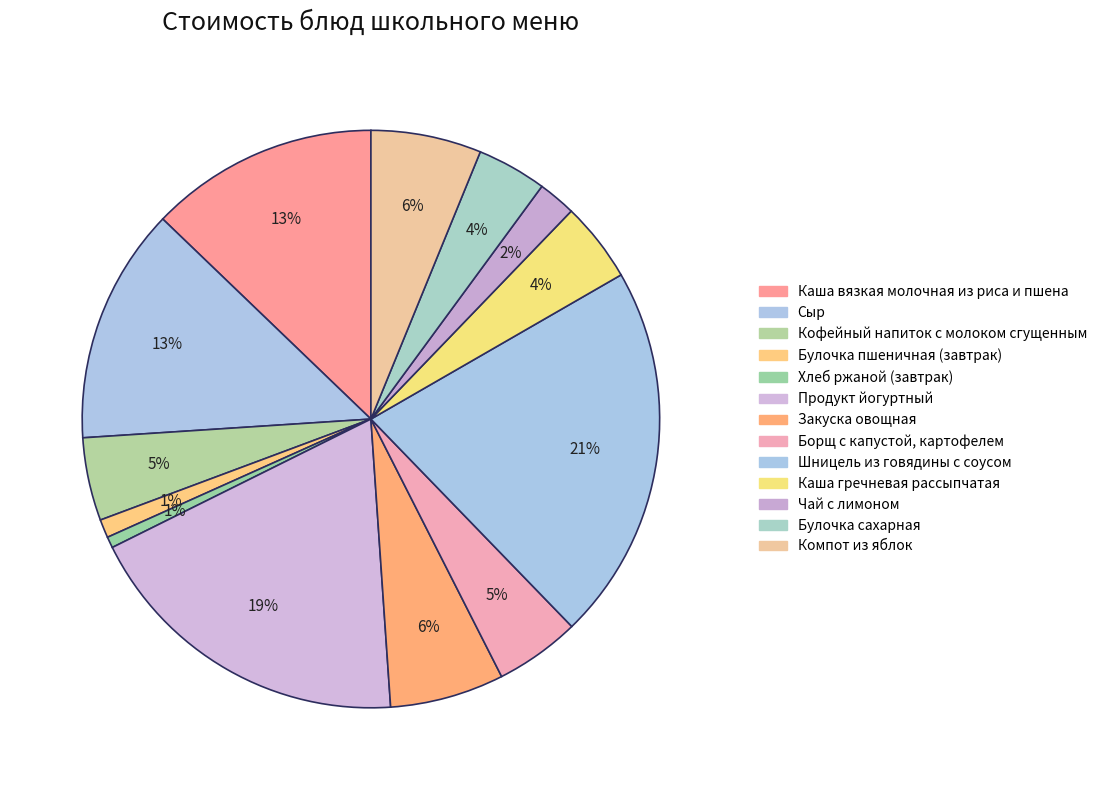

How many slices are in this pie chart?

13